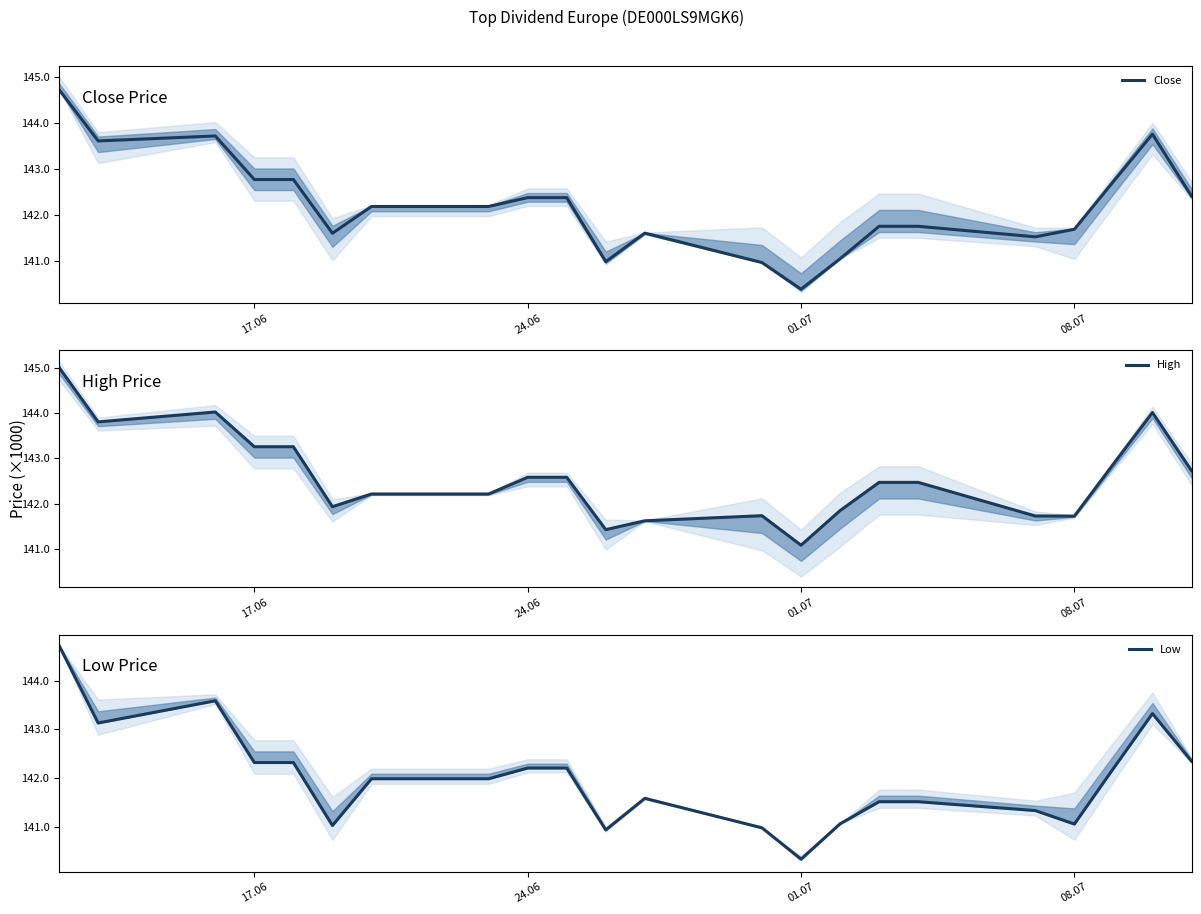

How many data points in Low are above 141?

19